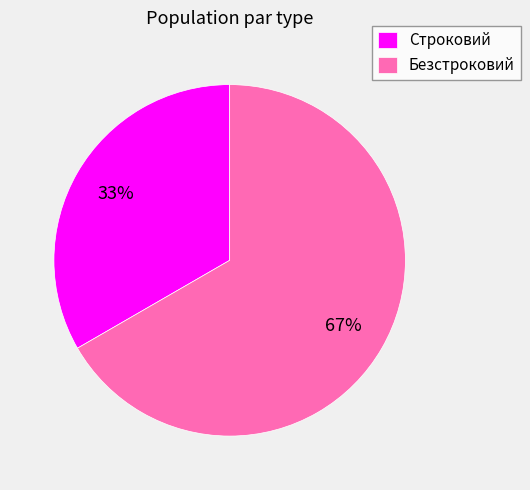

Does Безстроковий account for over 50% of the chart?

Yes